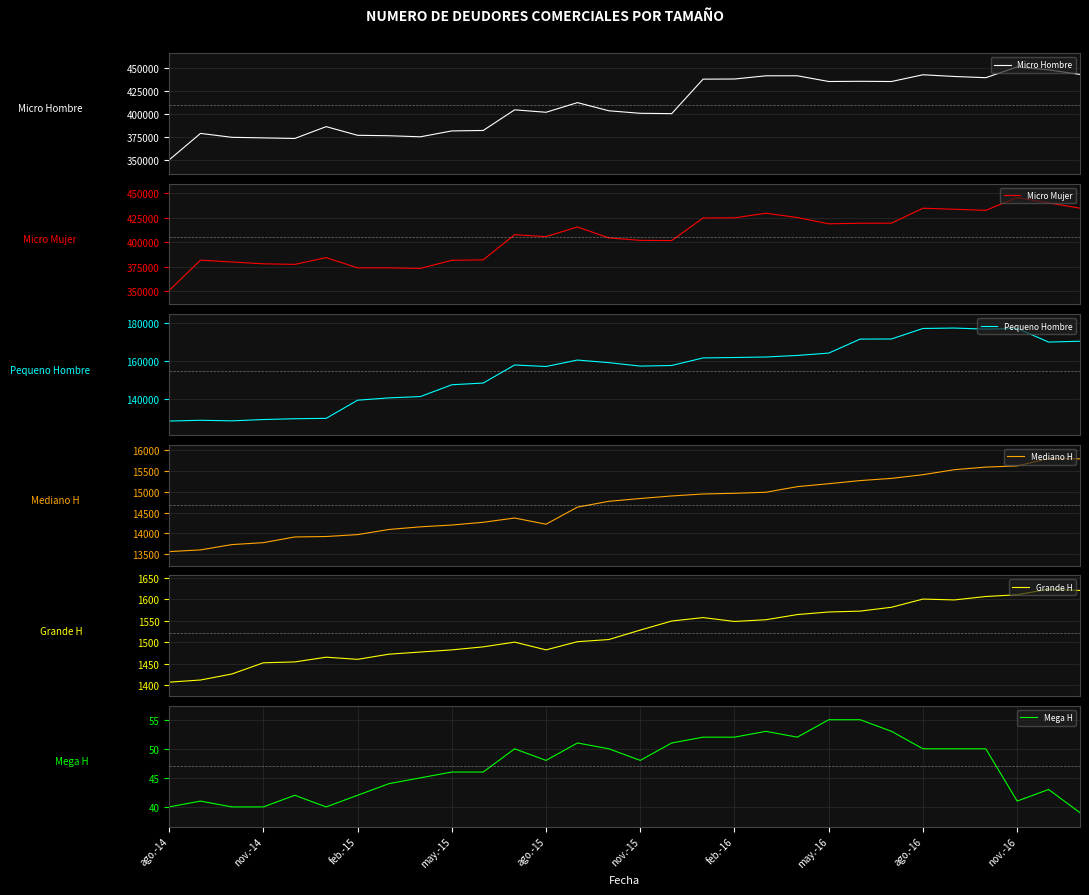

Is it true that Mega H equals 48 at ago.-15?

True